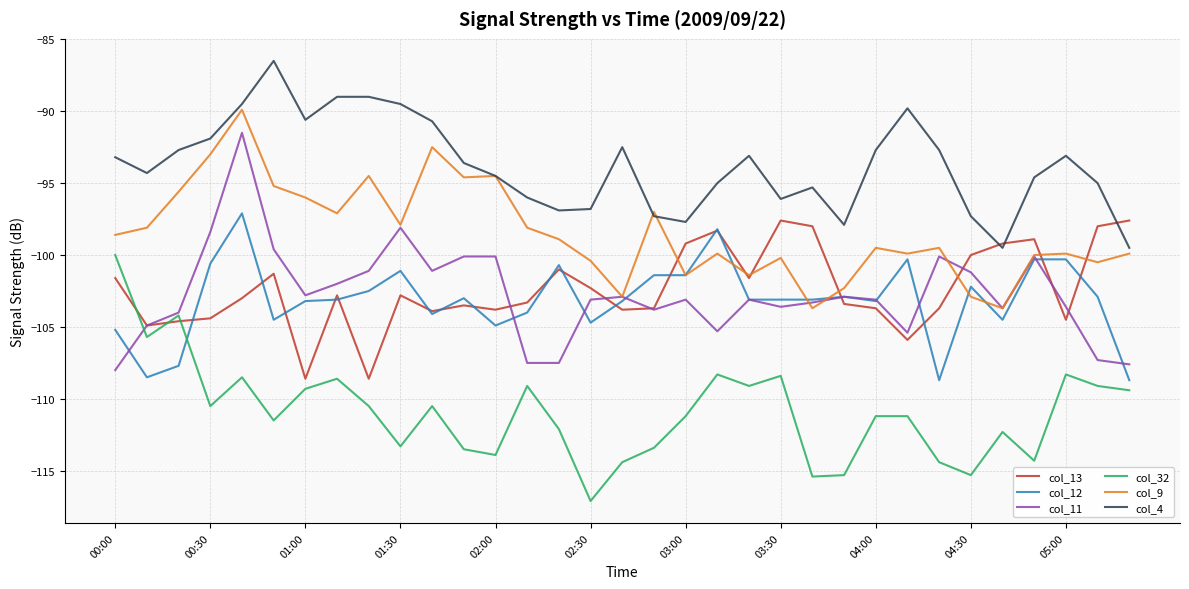

True or false: col_32 and col_9 cross at least once.

False